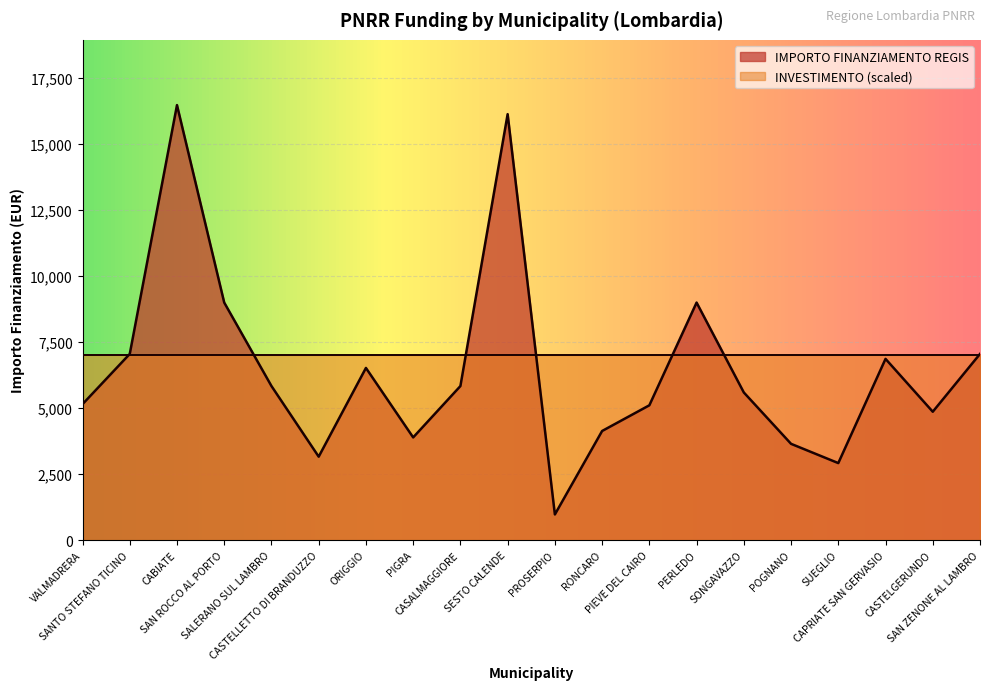

What is the label of the 12th point from the right?

CASALMAGGIORE